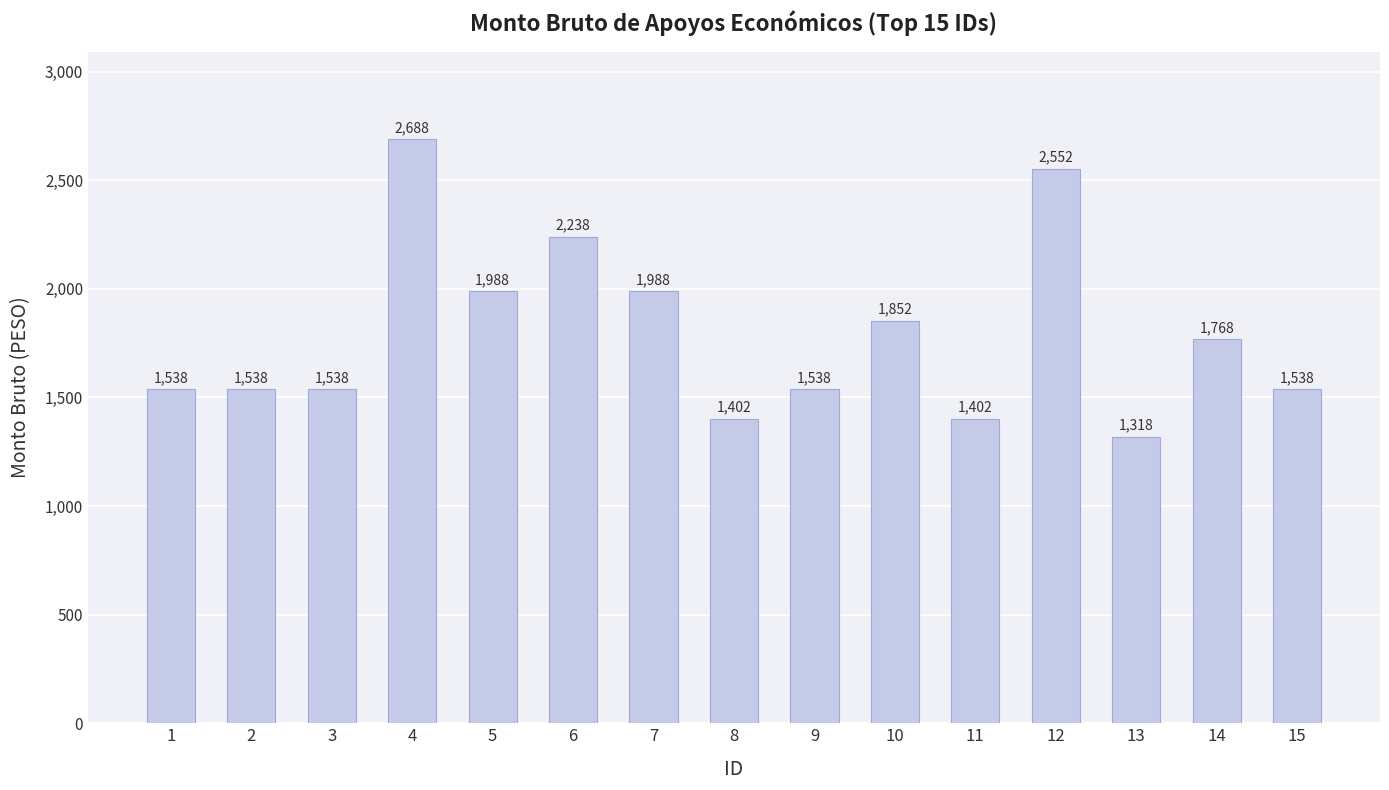

Which category has the lowest value across all series?

13